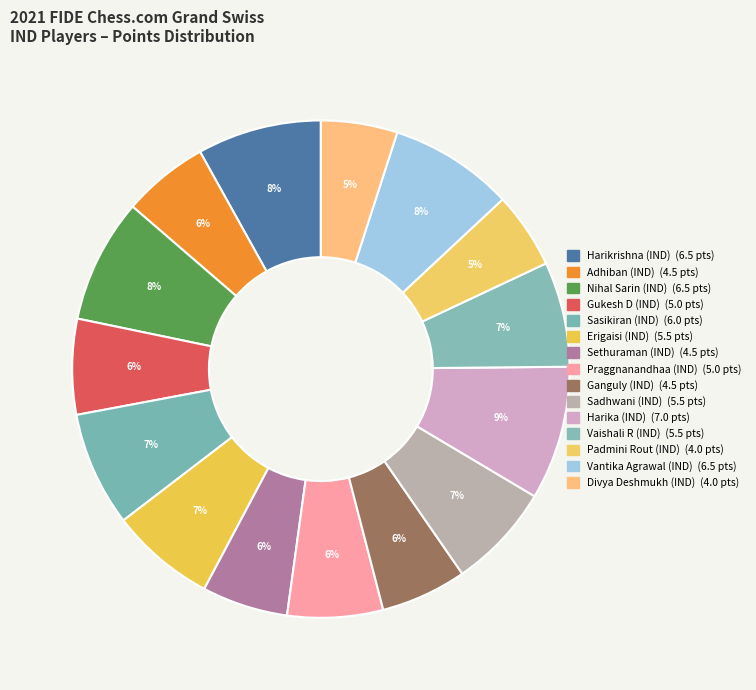

How many segments does this pie chart have?

15